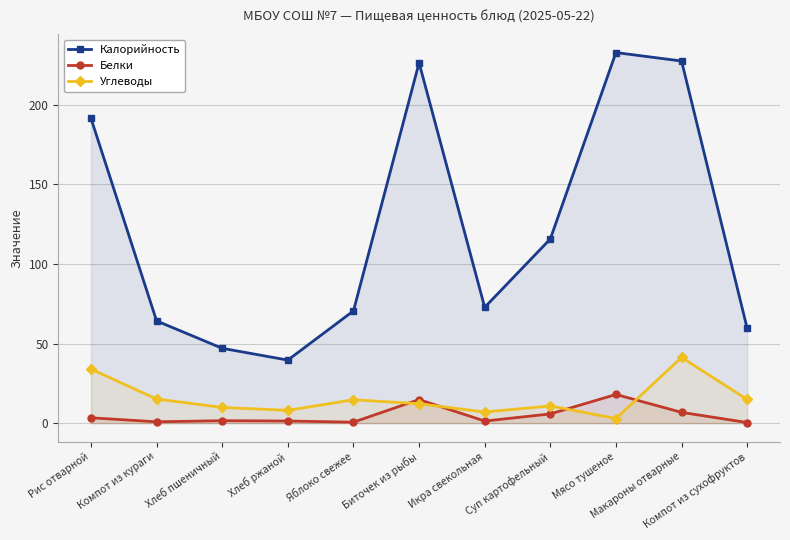

How many interior local peaks does the Калорийность series have?

2